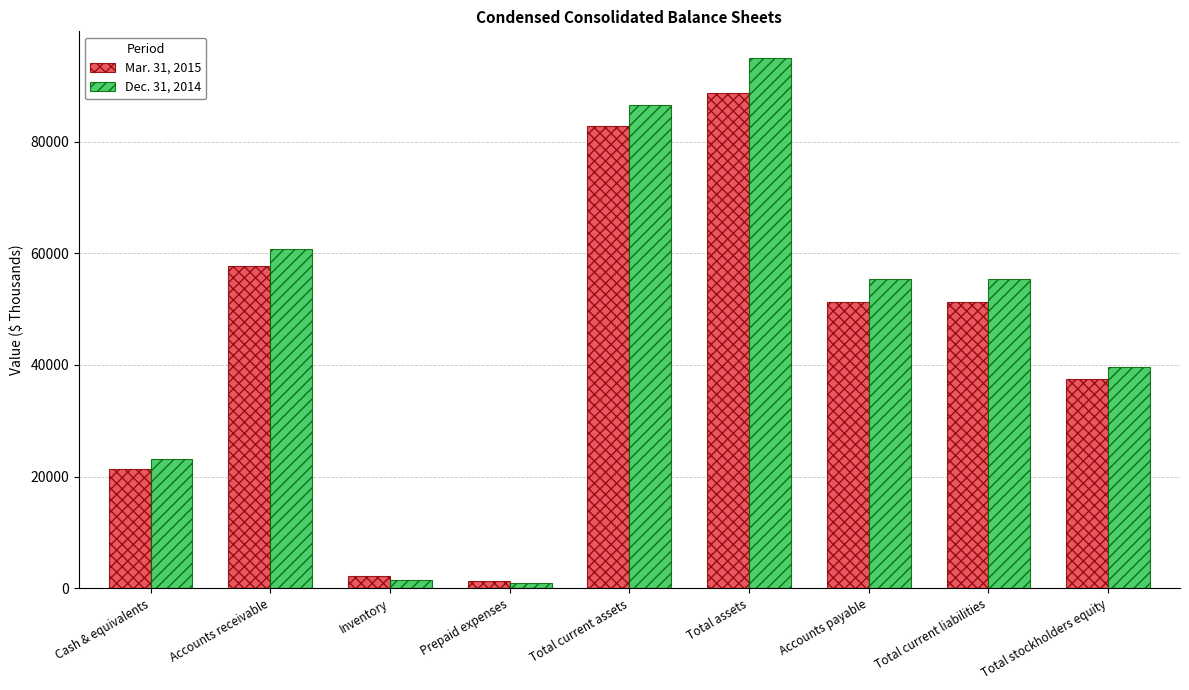

At how many categories does at least one series exceed 9703?

7